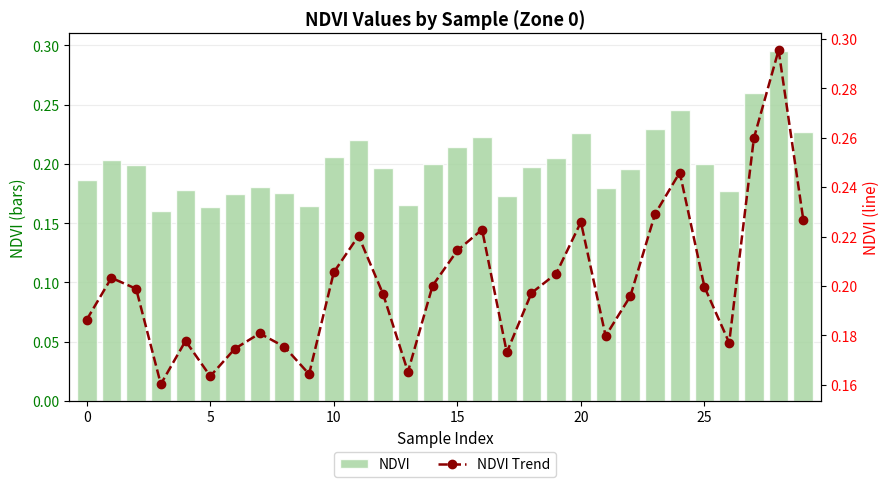

Which series has the widest spread of values?

NDVI